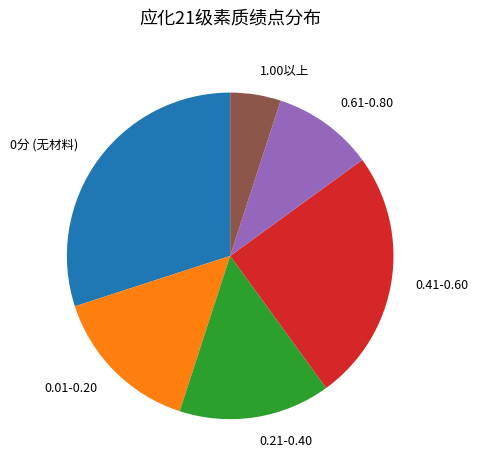

Is there any slice that represents more than half of the pie?

No